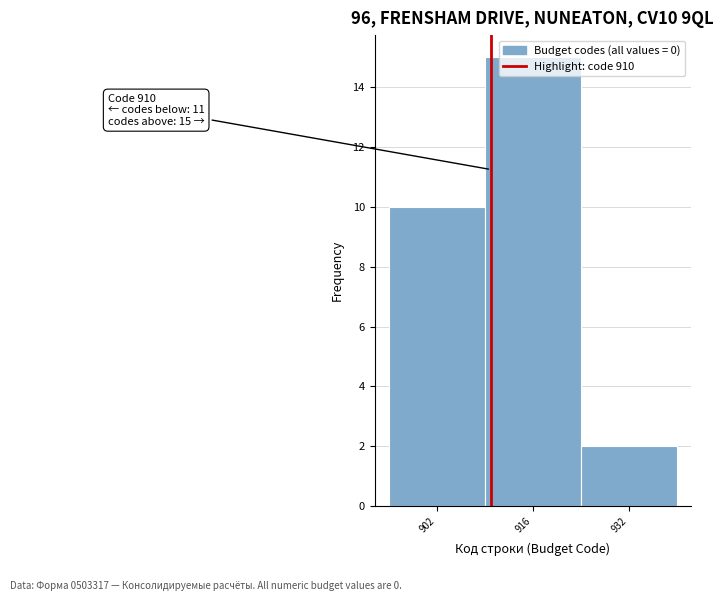

What is the value of the 3rd bar from the left?

2